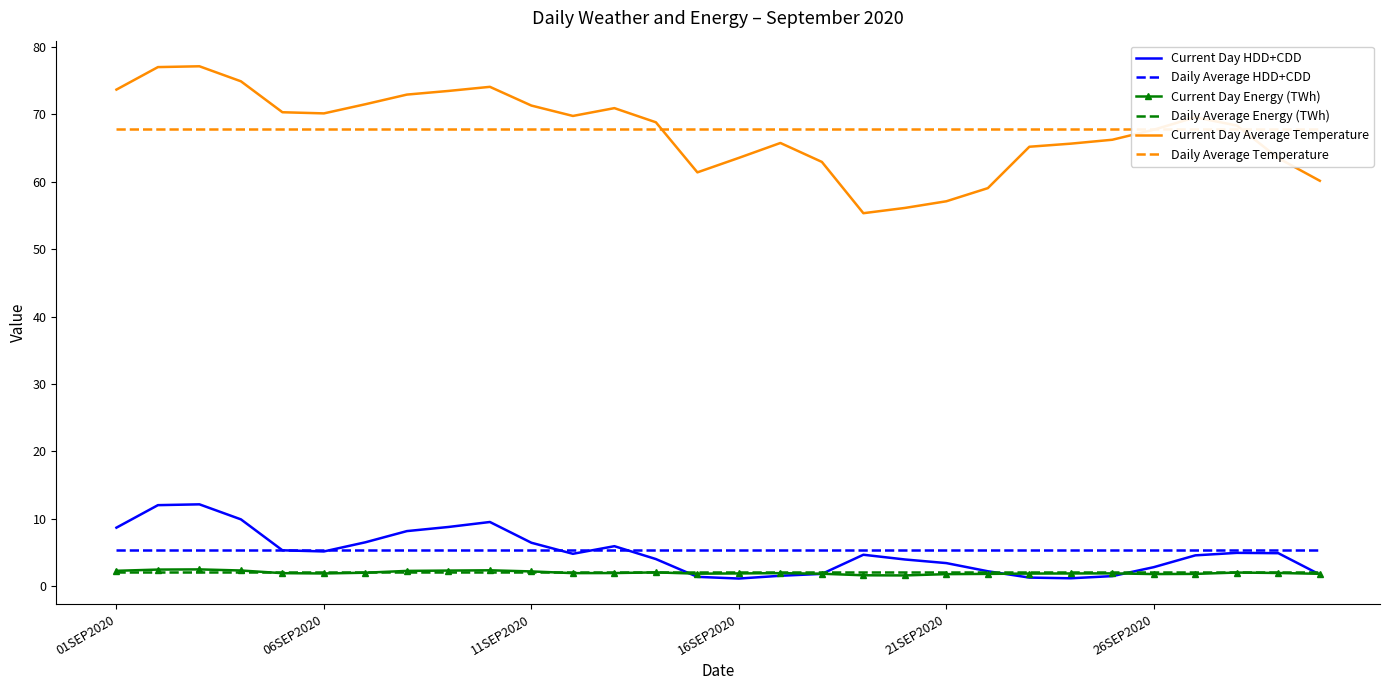

What is the difference between the maximum and minimum values in the Current Day HDD+CDD series?

11.0